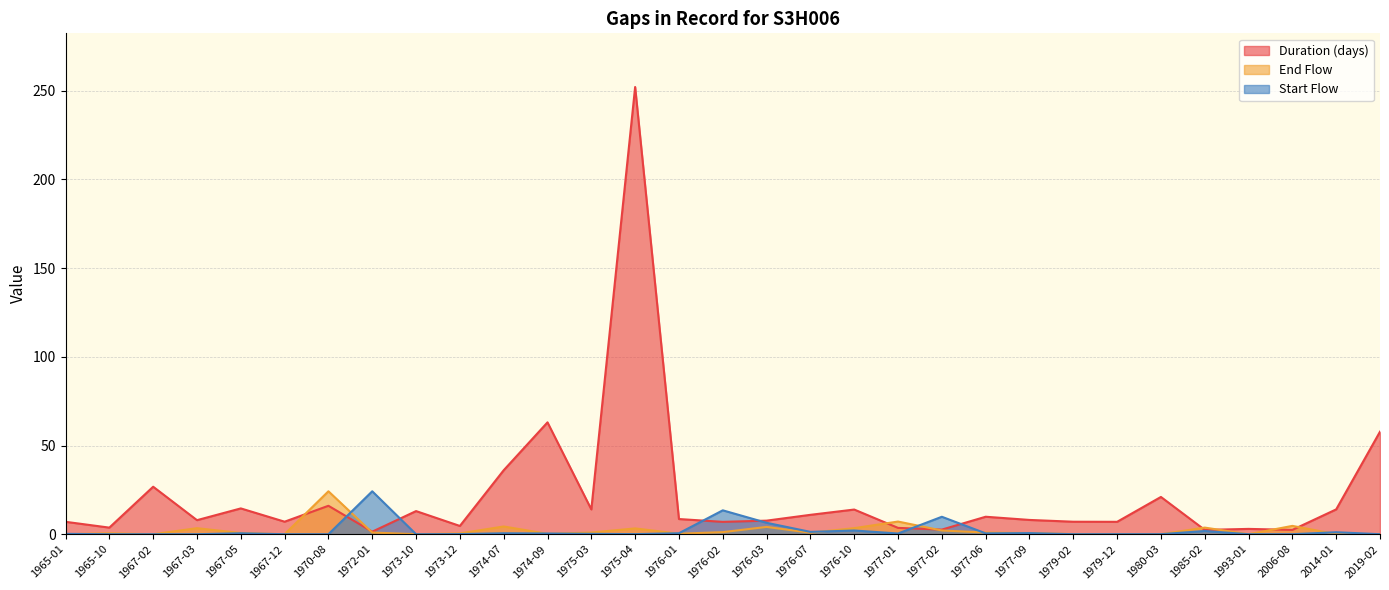

What is the difference between the Duration (days) values at 2014-01 and 1977-06?

4.2